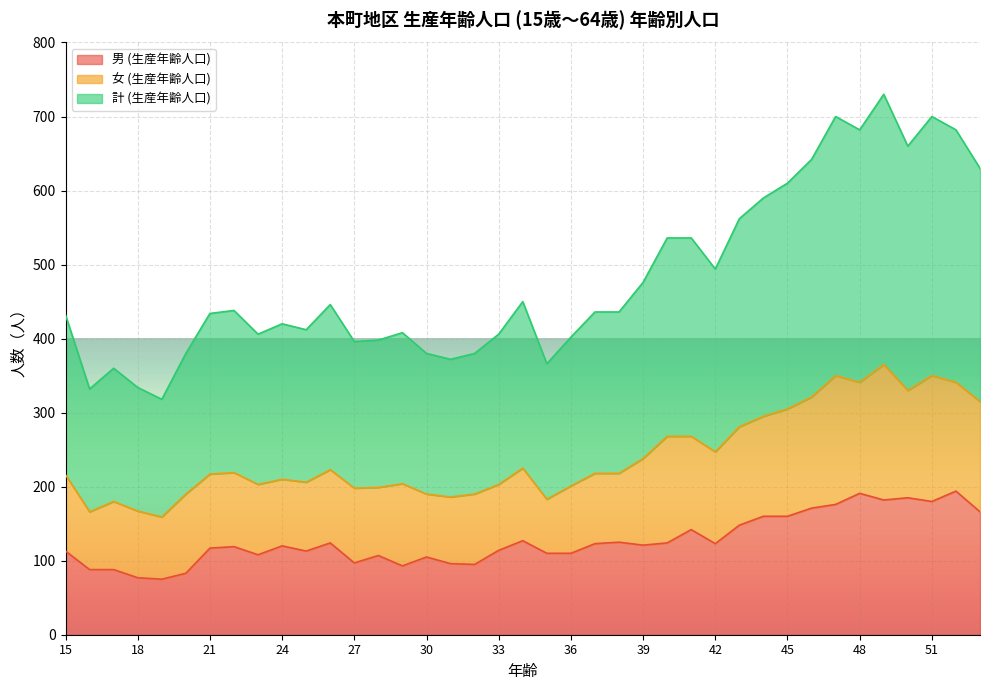

Which series has the largest total across all categories?

計 (生産年齢人口)